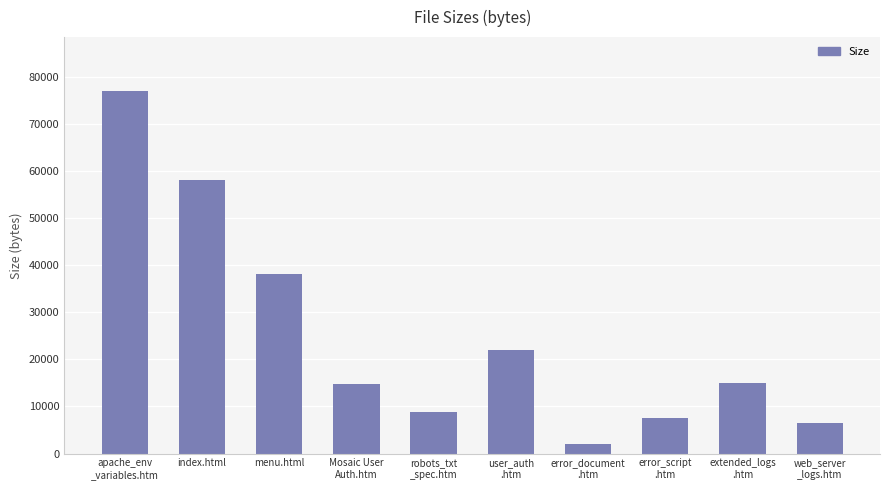

What is the label of the 2nd bar from the left?

index.html